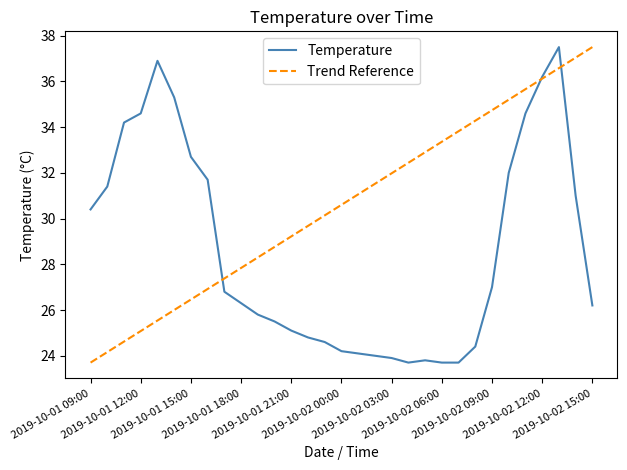

The value at 2019-10-02 08:00 is 16.6. True or false?

False